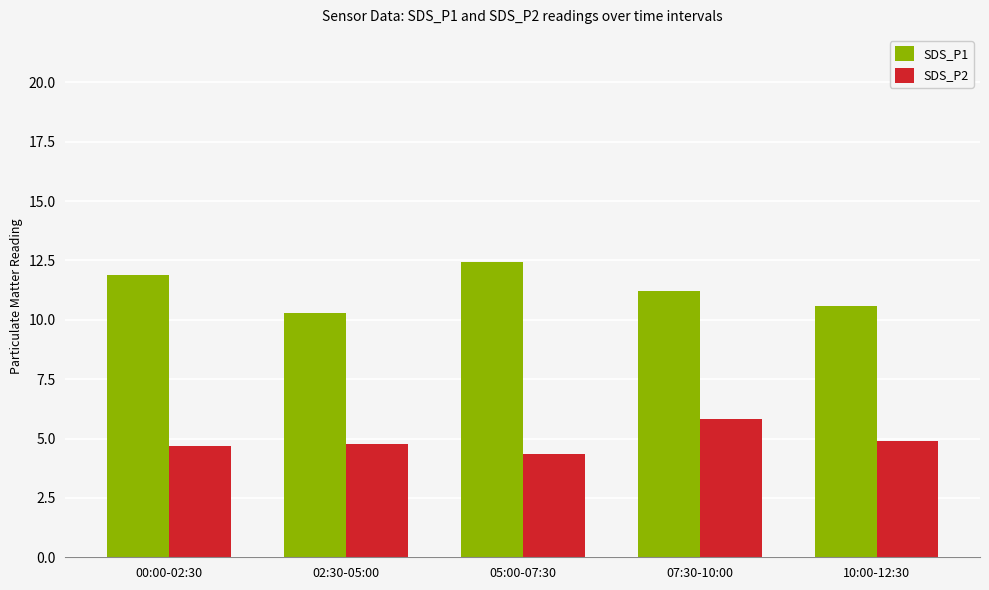

Is the value of SDS_P2 at 05:00-07:30 greater than the value of SDS_P1 at 07:30-10:00?

No